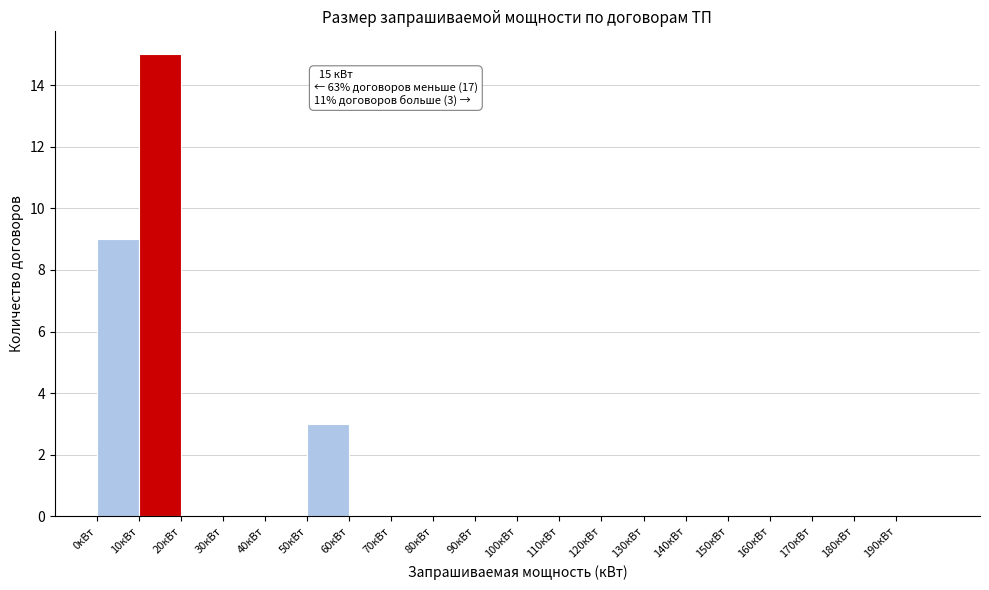

Which range on the x-axis has the tallest bar?

10 to 20